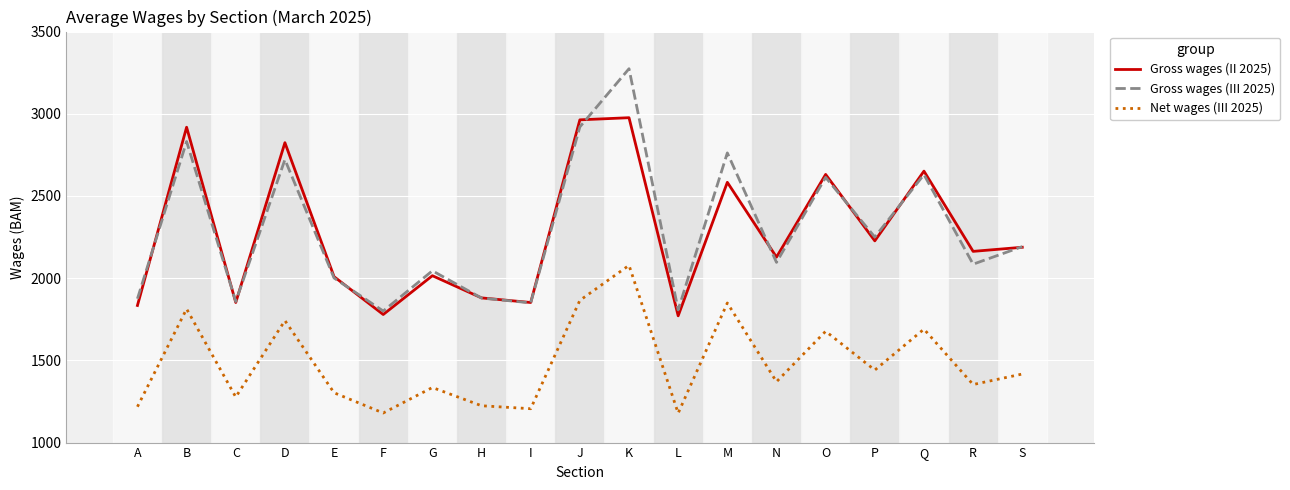

Does the chart display data point markers on the line(s)?

No